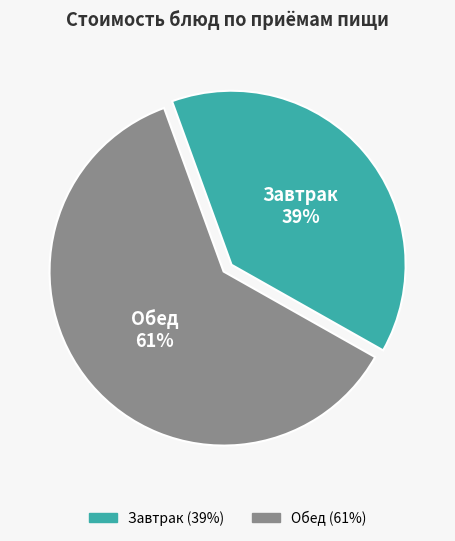

To the nearest percent, what is the average slice percentage?

50%